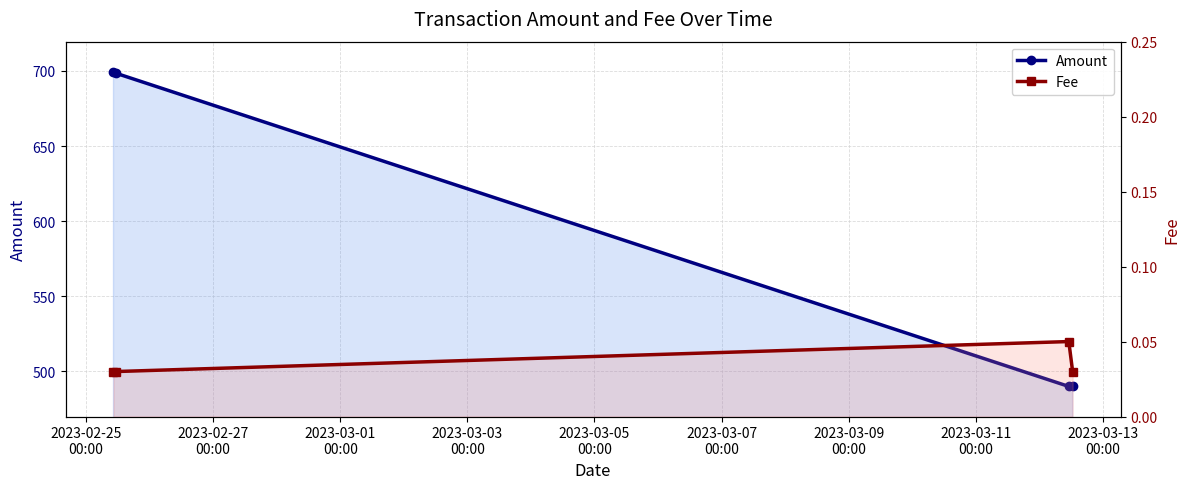

How many data points does each series have?

4